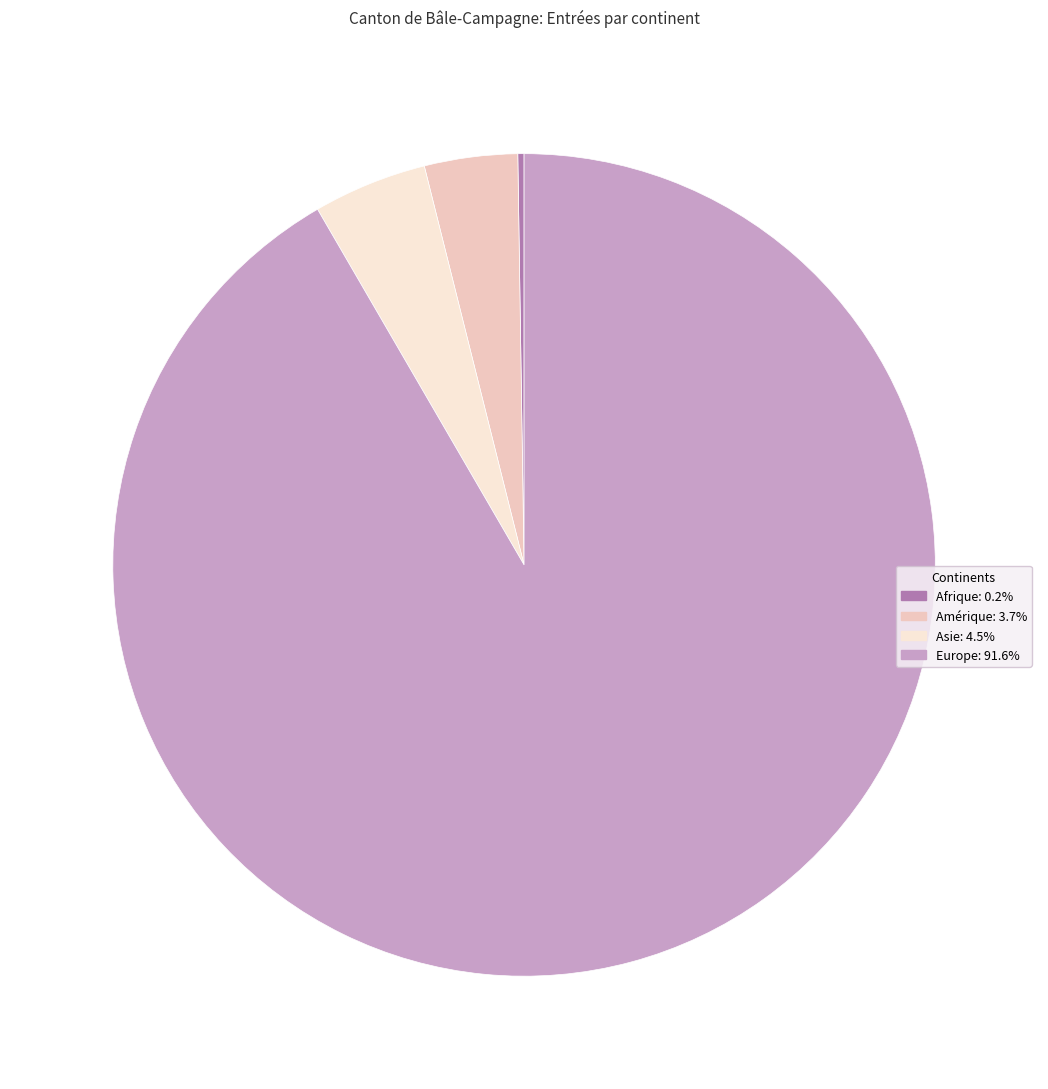

Does Asie represent more than half of the total?

No